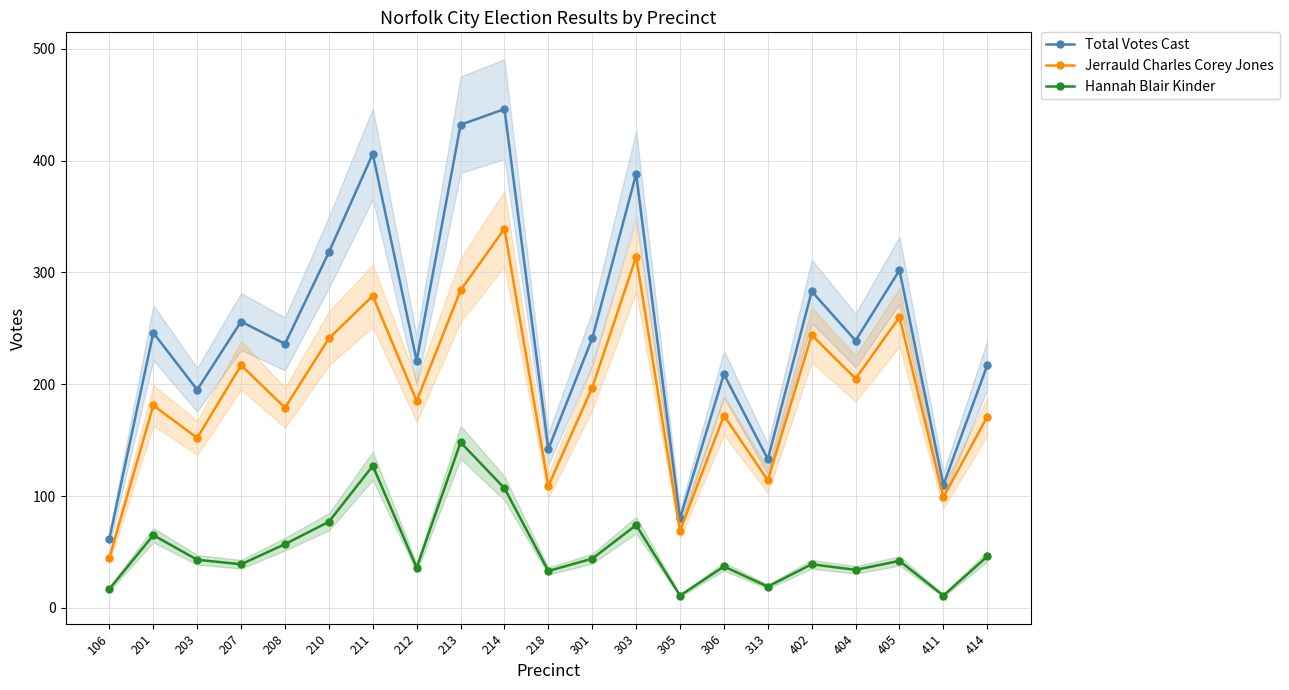

What is the value of the Hannah Blair Kinder point at the 17th from the left?

39